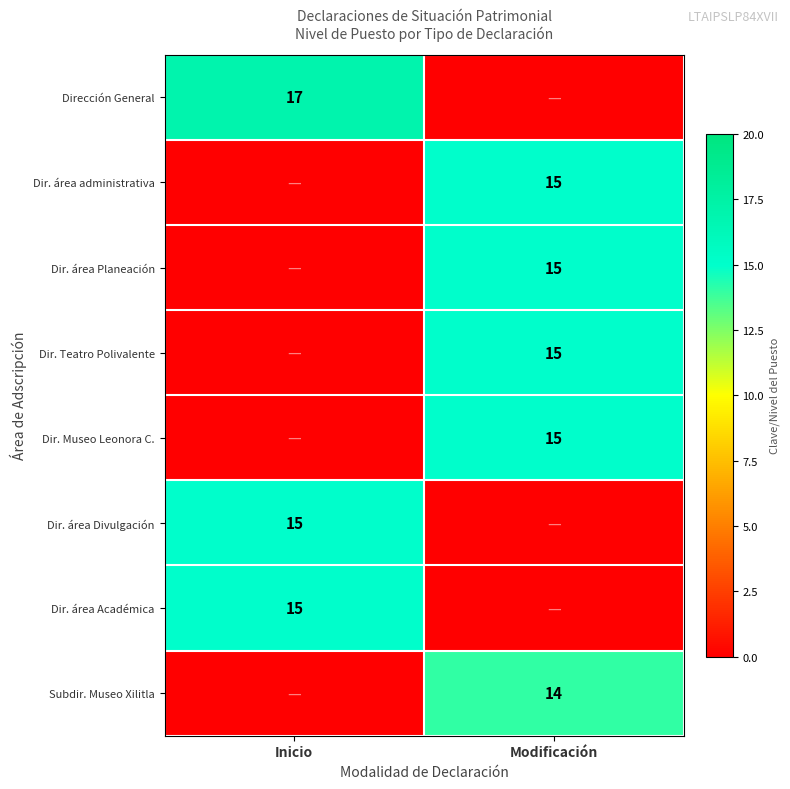

The Dirección General series shows 17 at Inicio. True or false?

True